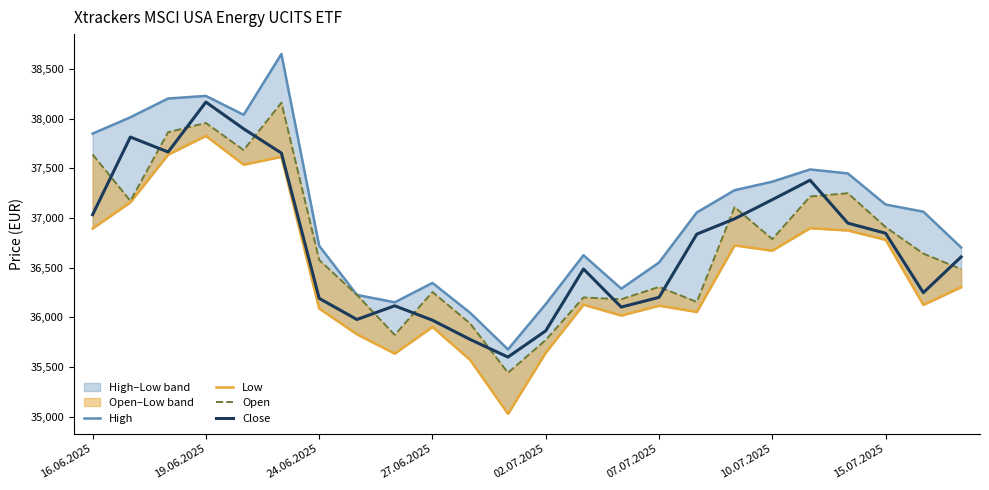

What value does the Close series have at 10.07.2025?

37185